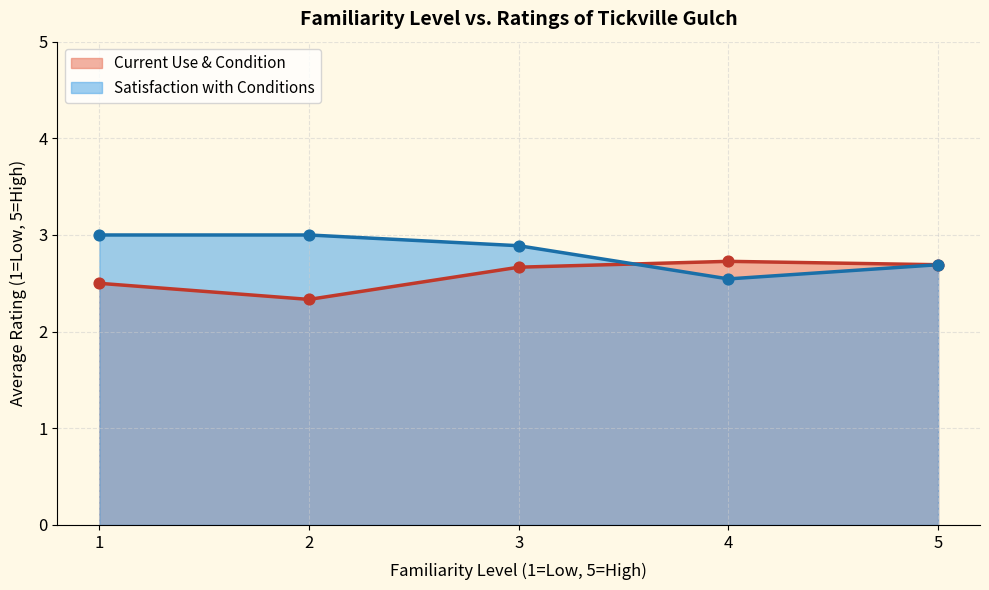

What is the total value across all series at 3?

5.6